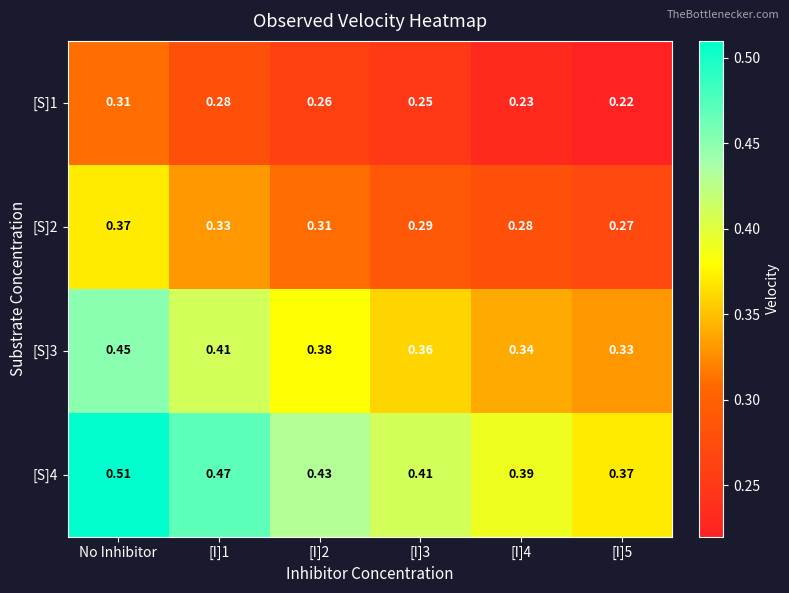

At which category is the sum across all series the highest?

No Inhibitor